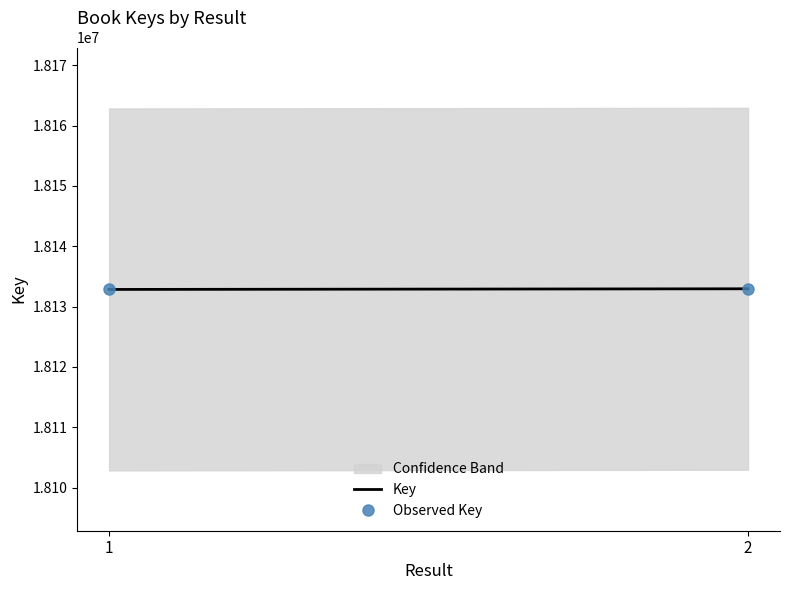

What is the smallest value displayed?

18132837